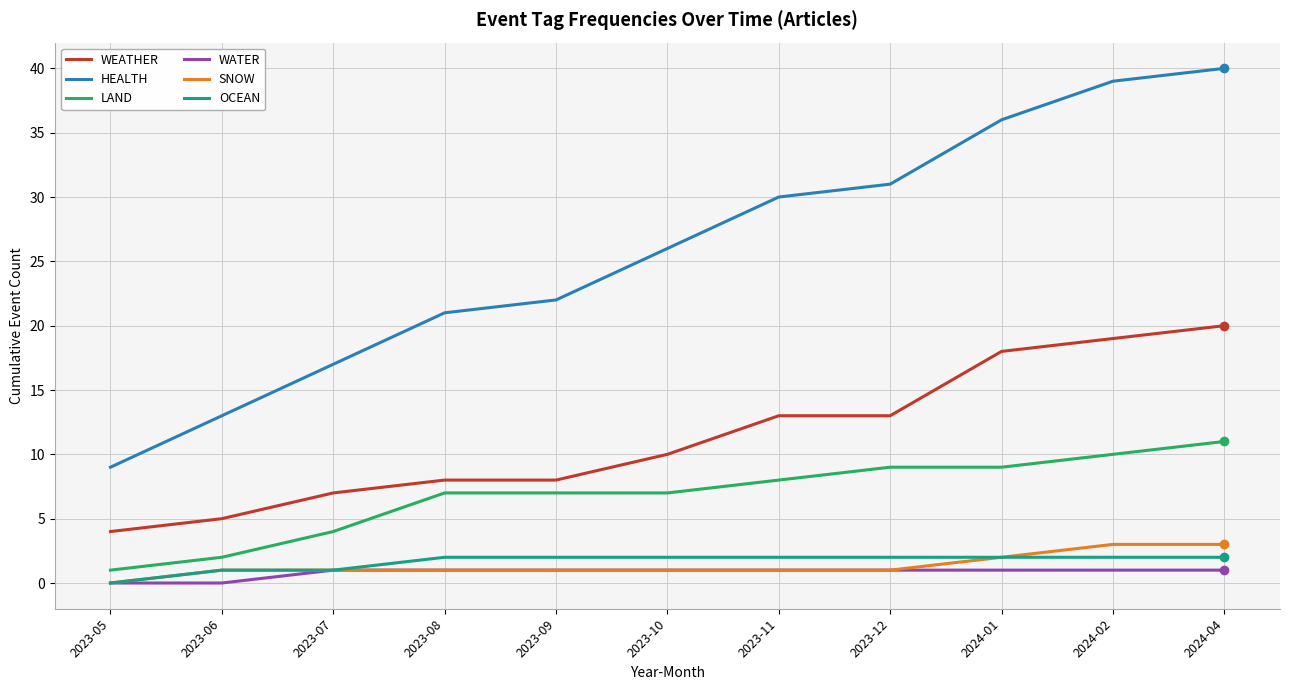

What position from the left is 2024-01?

9